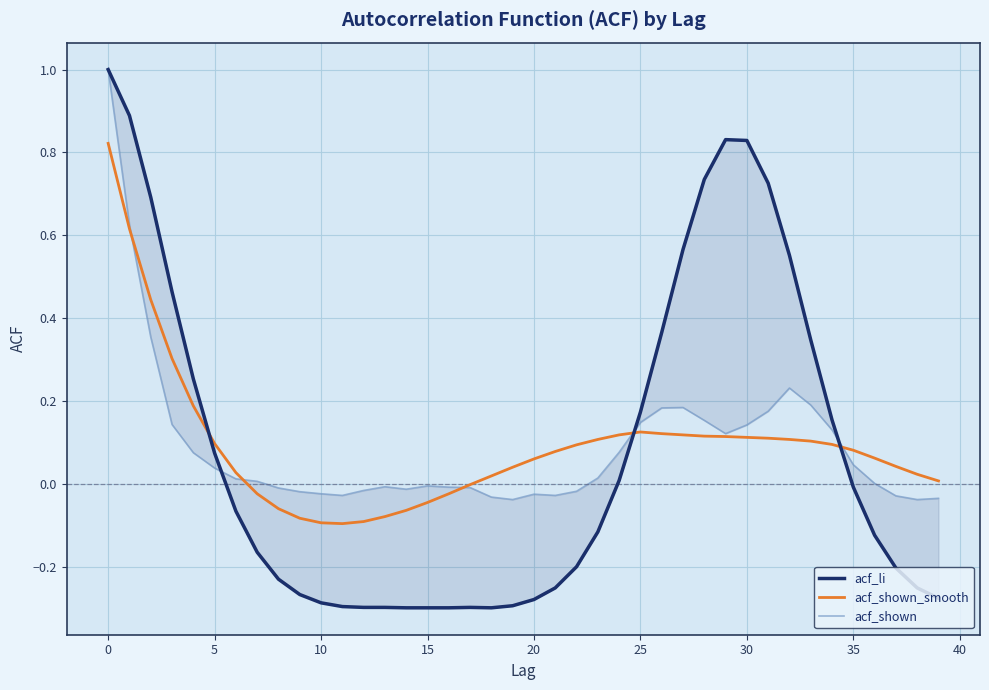

How many values in the acf_shown series are below 0?

18